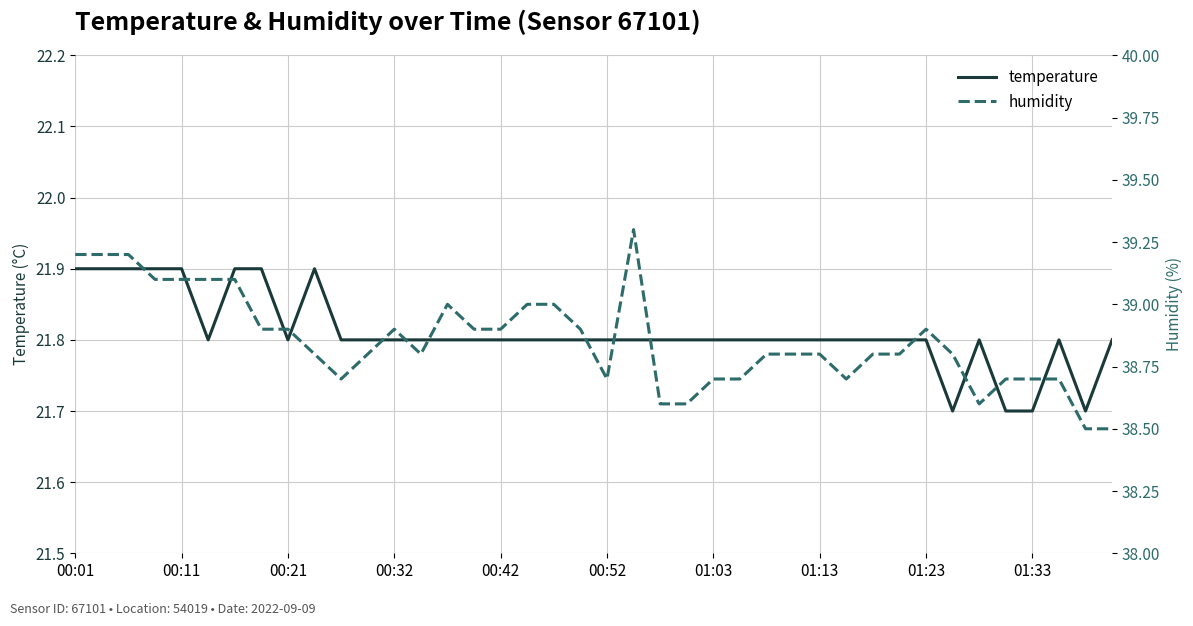

Which series has the largest range (max minus min)?

humidity